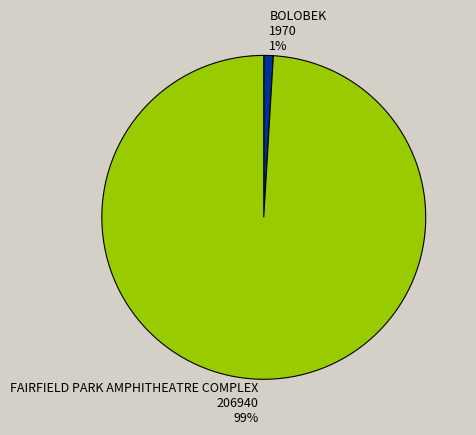

Is the sum of FAIRFIELD PARK AMPHITHEATRE COMPLEX and BOLOBEK greater than half?

Yes